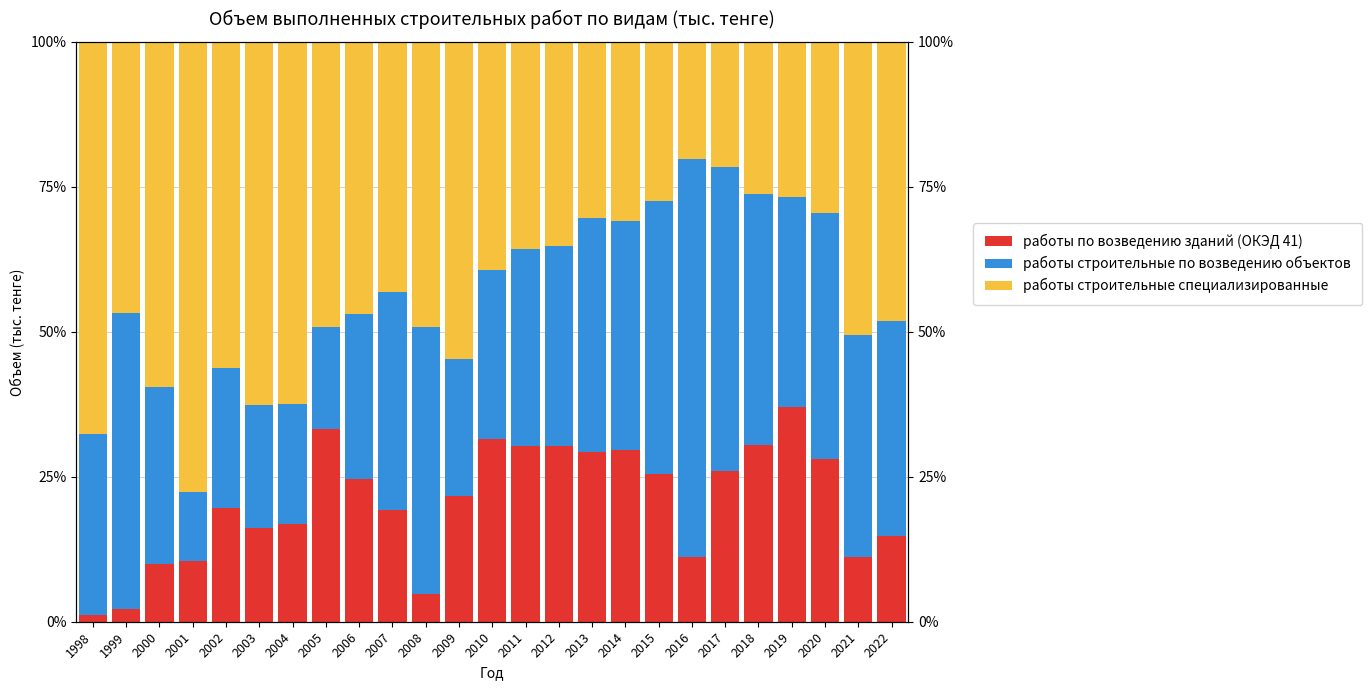

What is the sum of the работы строительные специализированные values at 2008 and 2021?

99.7